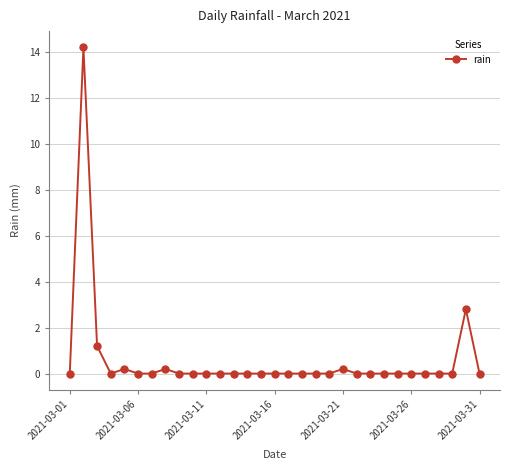

What is the value of the 2nd point from the left?

14.2